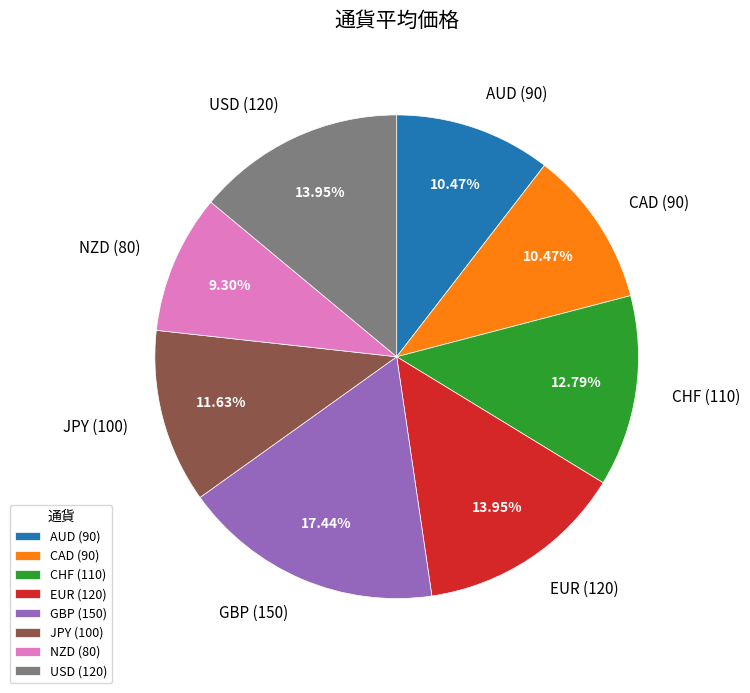

What percentage is the JPY slice, to the nearest percent?

12%